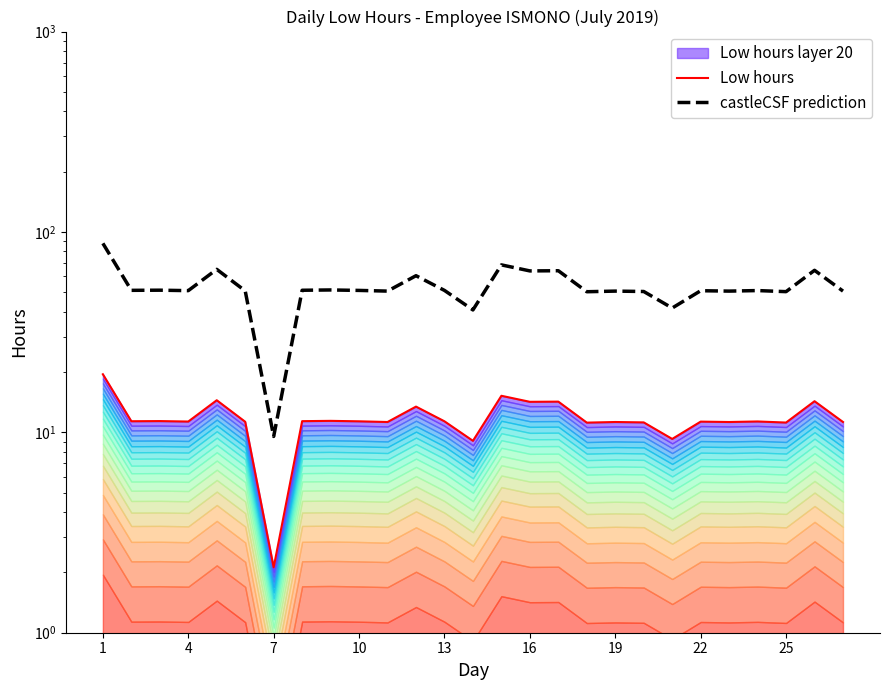

True or false: Low hours and castleCSF prediction cross at least once.

False